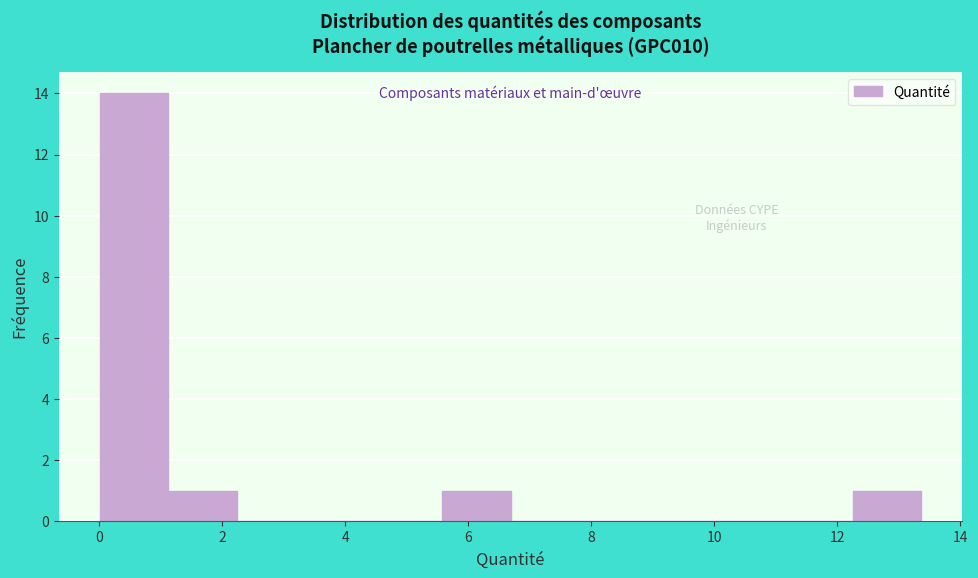

Reading left to right, transcribe this chart: for each bar, give the range it covers on the x-axis and its height. Neither the bar edges nor the heights are printed on the chart, so give them approximately, as read against the axes.

0.0 to 1.2: 14
1.2 to 2.2: 1
2.2 to 3.4: 0
3.4 to 4.4: 0
4.4 to 5.6: 0
5.6 to 6.6: 1
6.6 to 7.8: 0
7.8 to 9.0: 0
9.0 to 10.0: 0
10.0 to 11.2: 0
11.2 to 12.2: 0
12.2 to 13.4: 1